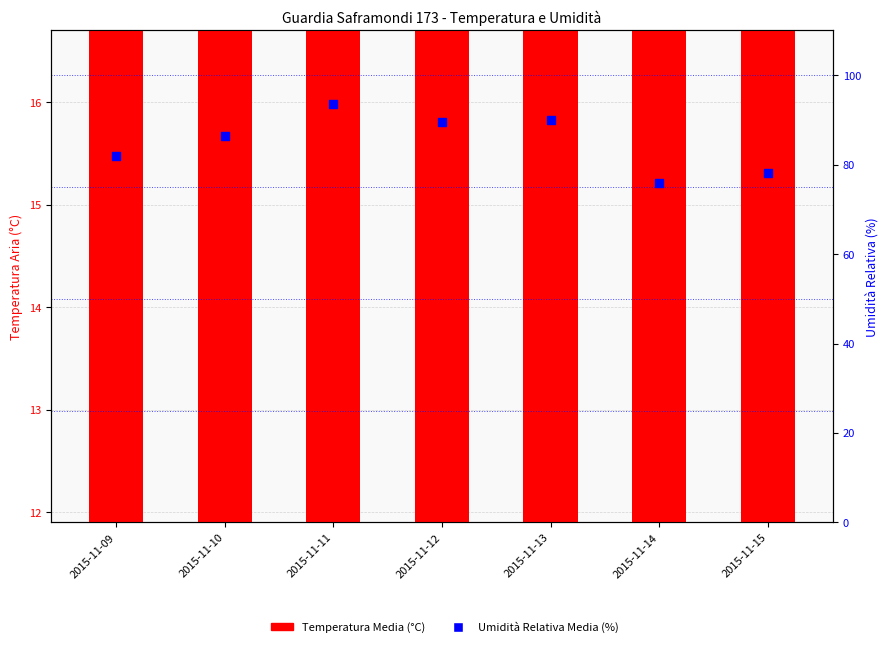

Which series contains the lowest Y value?

Temperatura Media (°C)